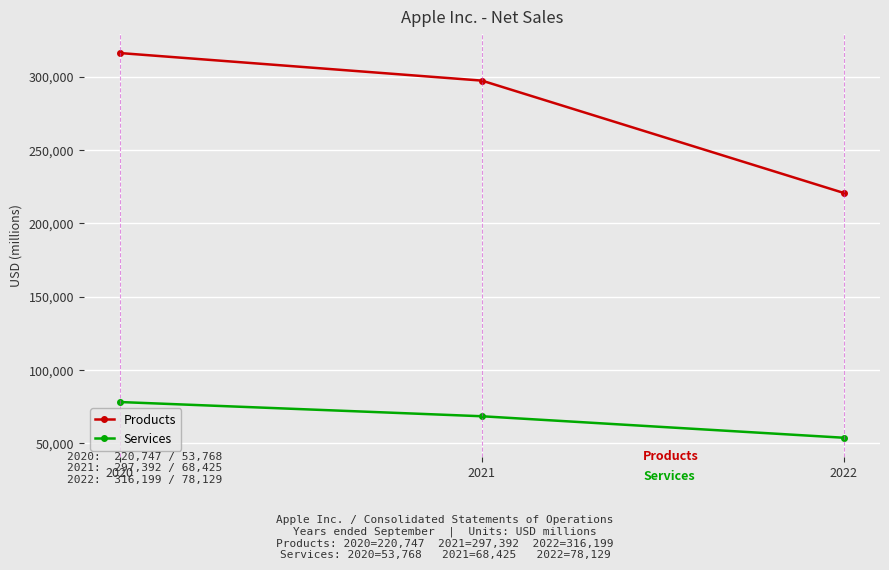

Reading left to right, list all the values displayed in this chart.

Products: 2020=316199	2021=297392	2022=220747
Services: 2020=78129	2021=68425	2022=53768